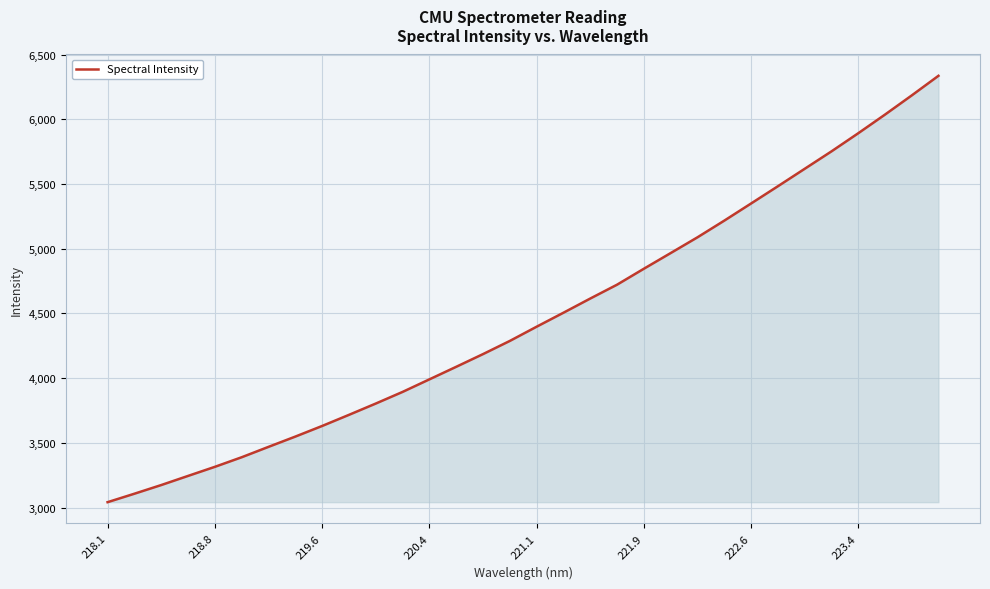

What is the difference between the maximum and minimum values?

3294.5